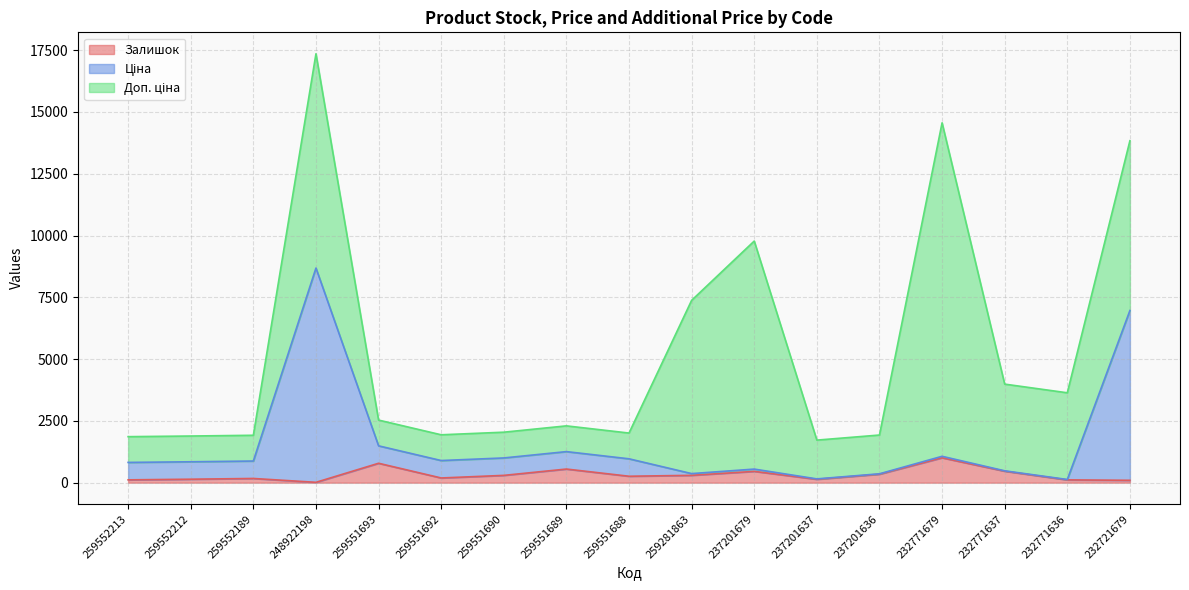

True or false: Ціна has a value of 177.1 at 232771636.

False